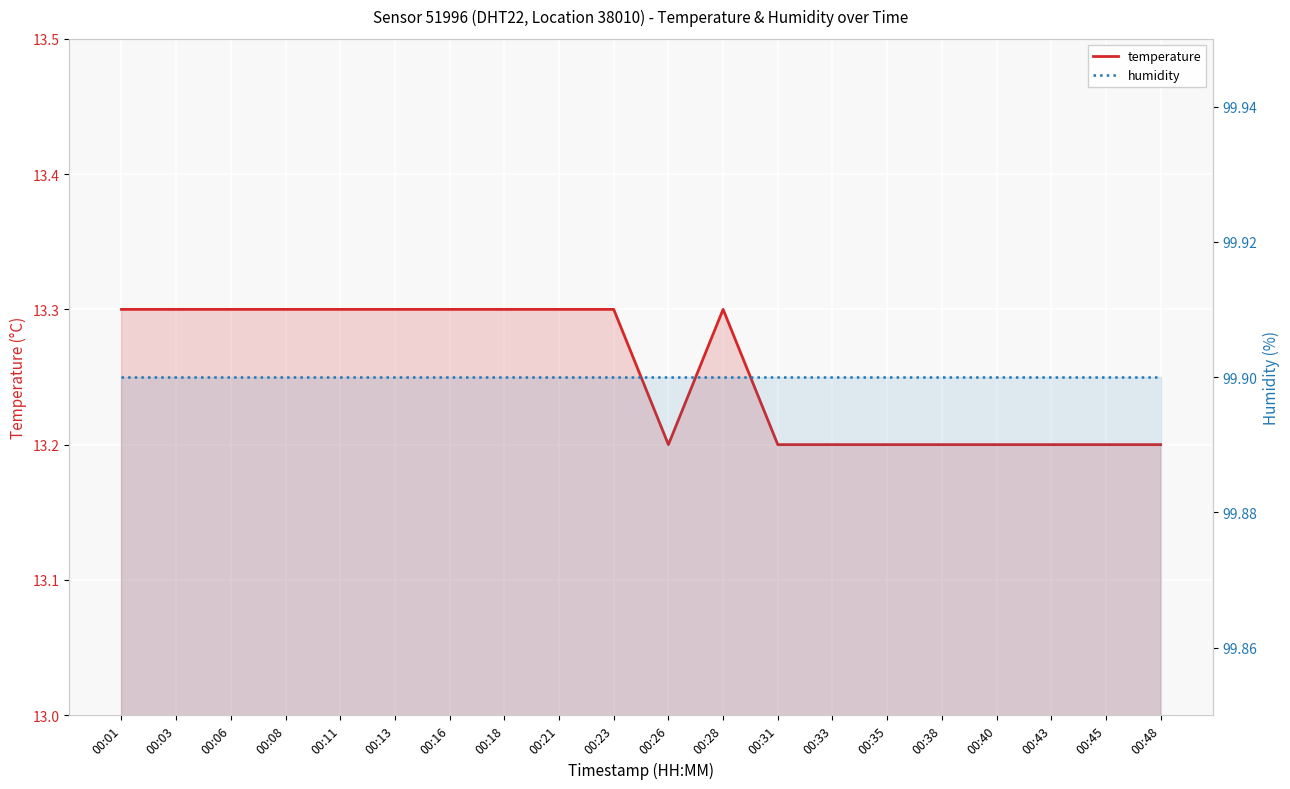

What is the value of the humidity point at the 2nd from the left?

99.9